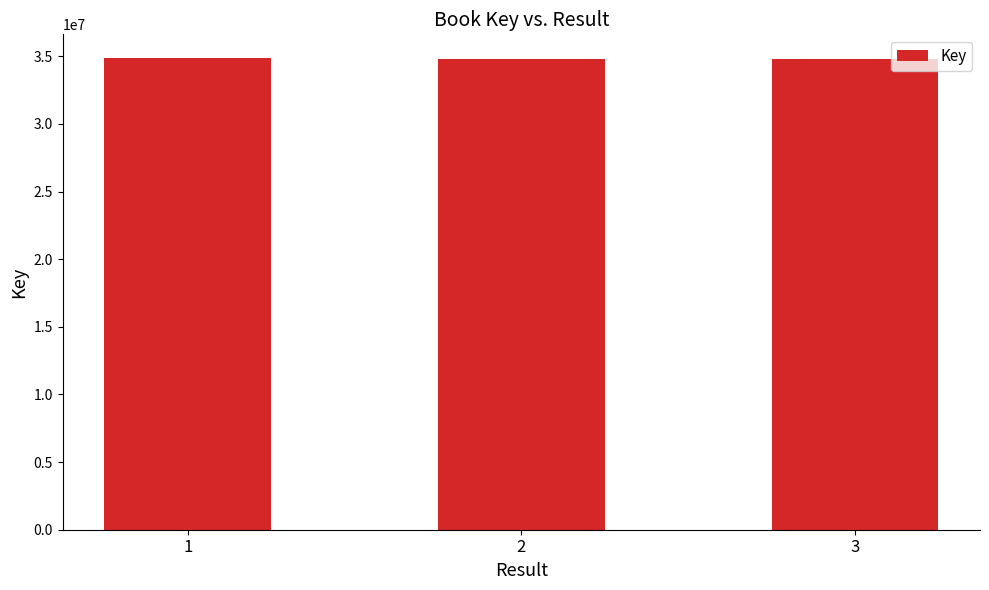

How many data points are less than 34825524?

1